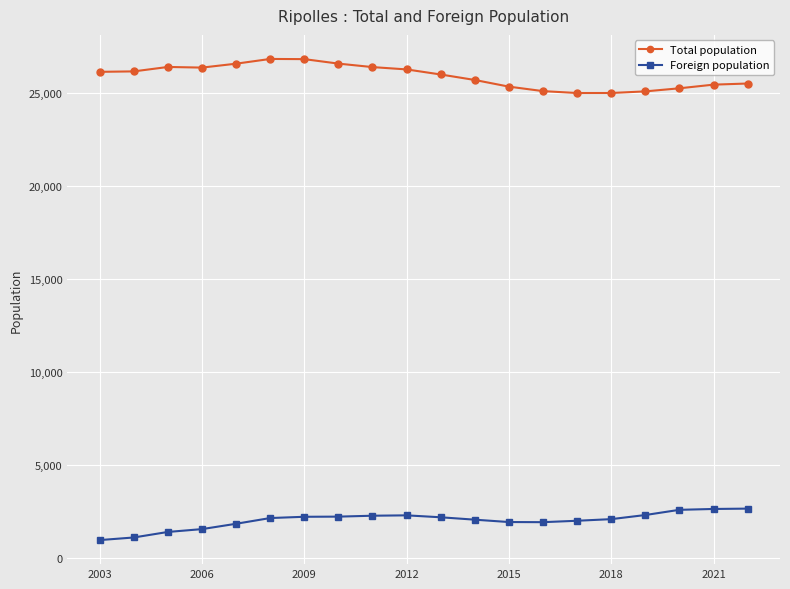

List the series in order of their peak value, highest first.

Total population, Foreign population